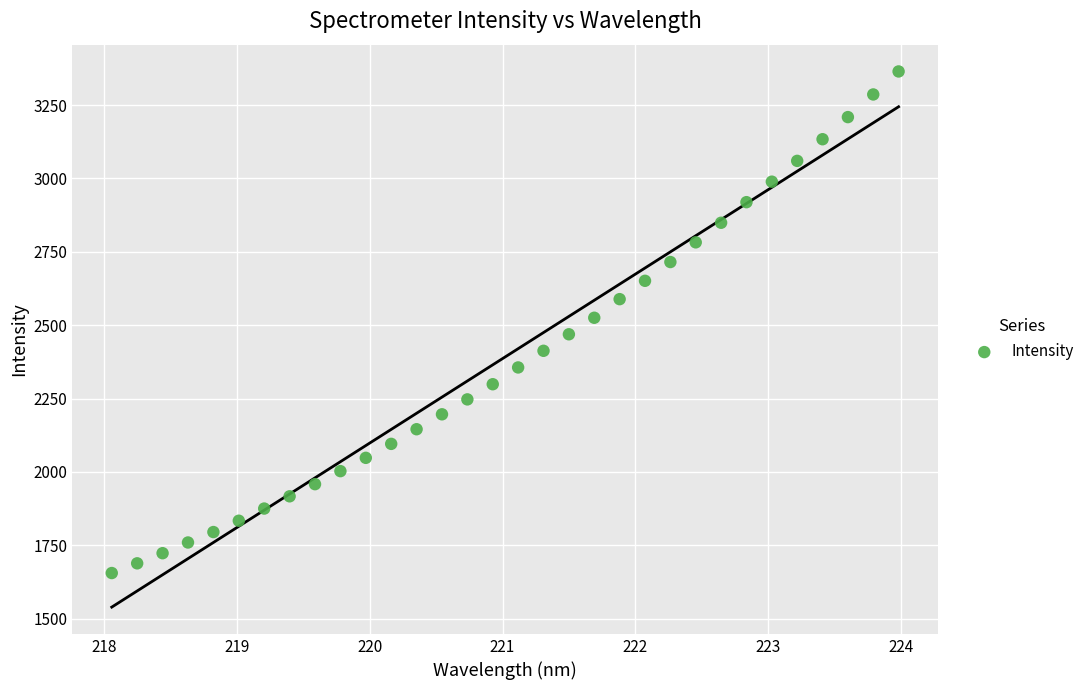

What is the range of X values (max minus min)?

5.9